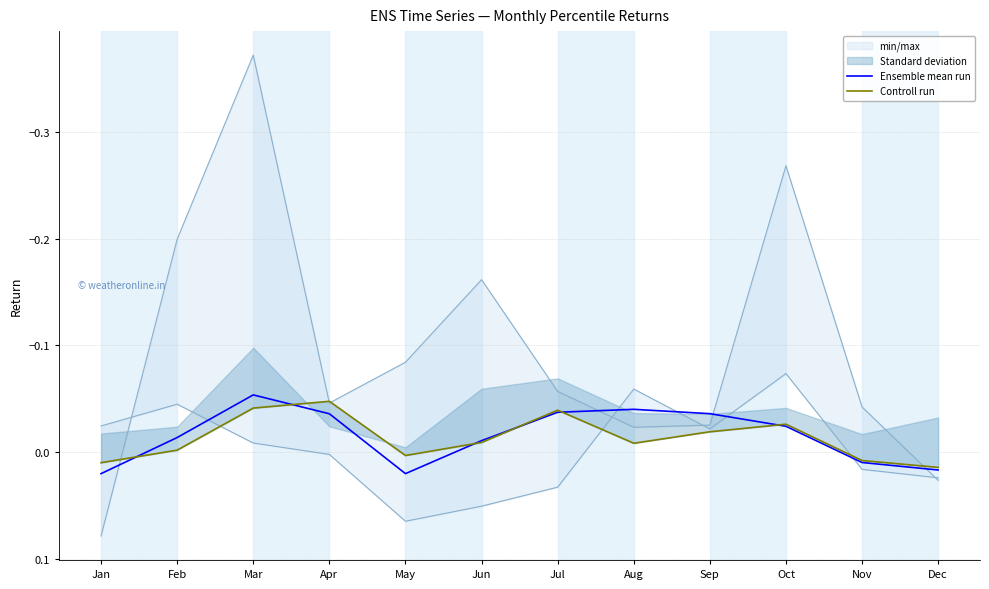

What is the sum of all Controll run values?

-0.2